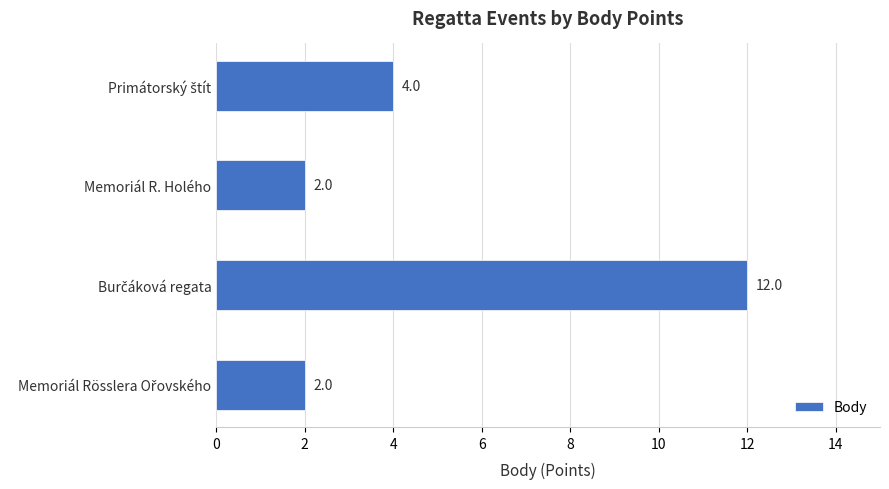

Reading top to bottom, what are all the values shown in this chart?

4	2	12	2